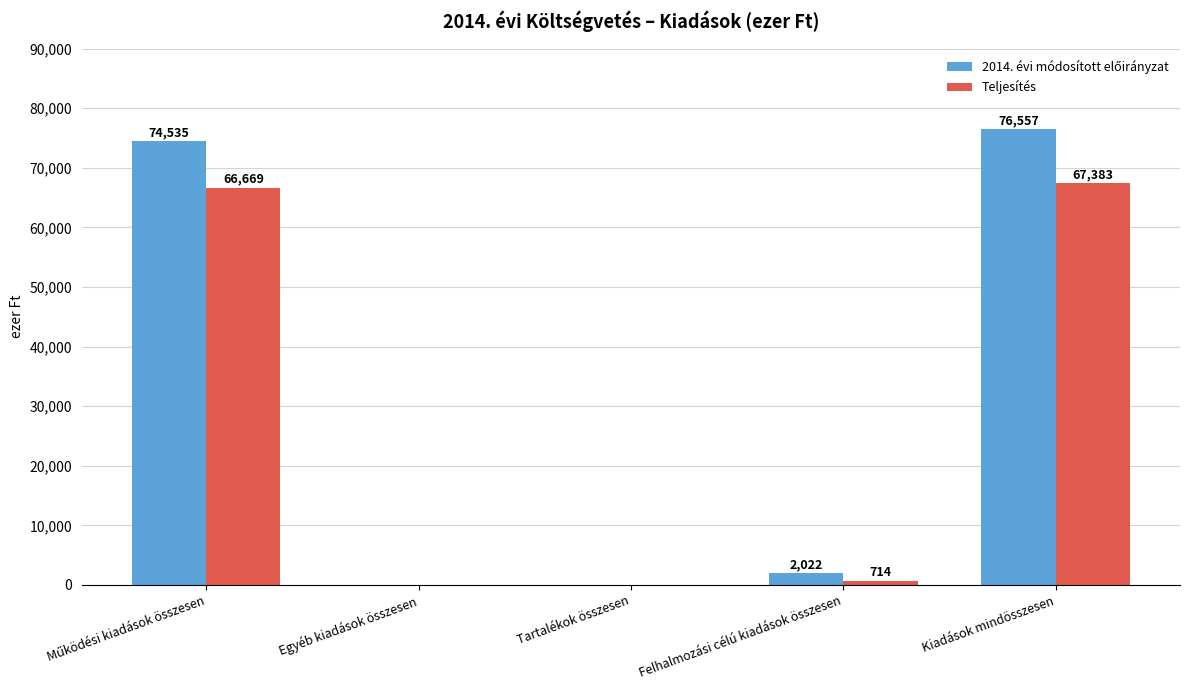

At which category is the sum across all series the highest?

Kiadások mindösszesen